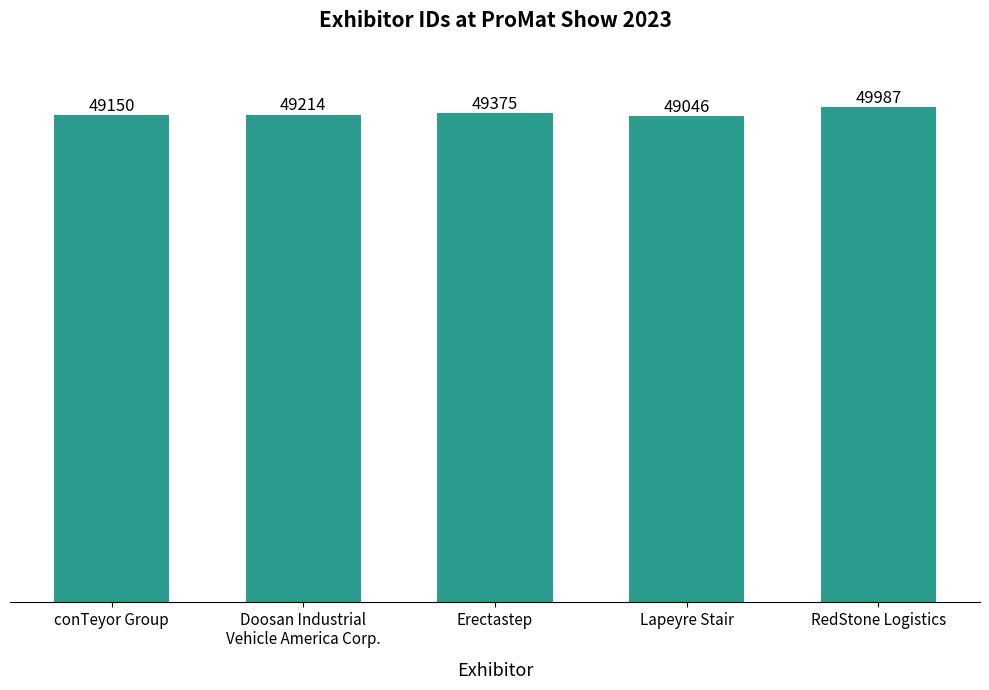

What is the value of the 2nd bar from the left?

49214